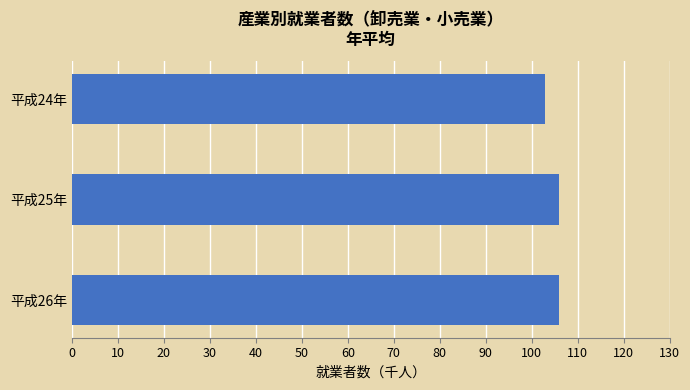

Reading top to bottom, transcribe all the data shown in this chart.

103	106	106